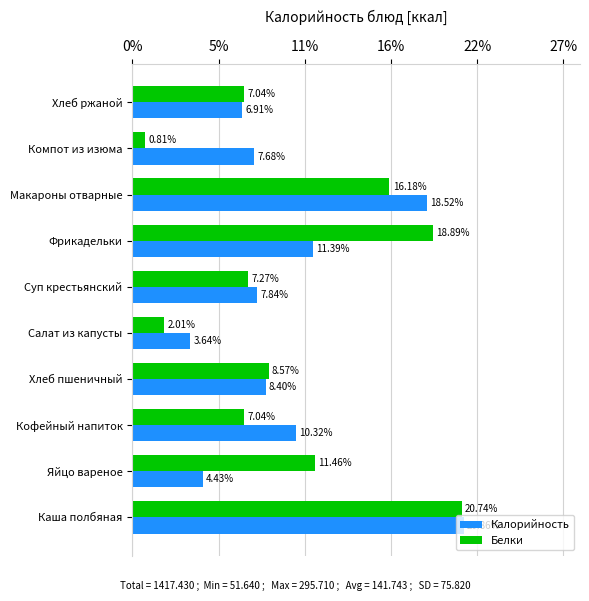

Where is Белки nearest to the value 10?

Хлеб пшеничный